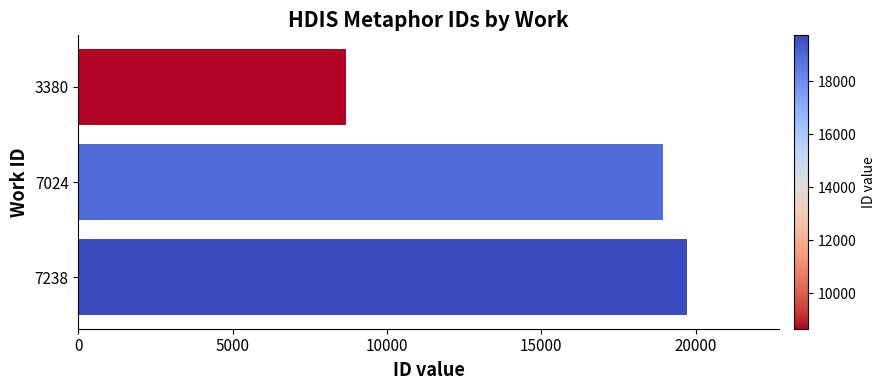

True or false: the data shows 19736 at 7238.

True